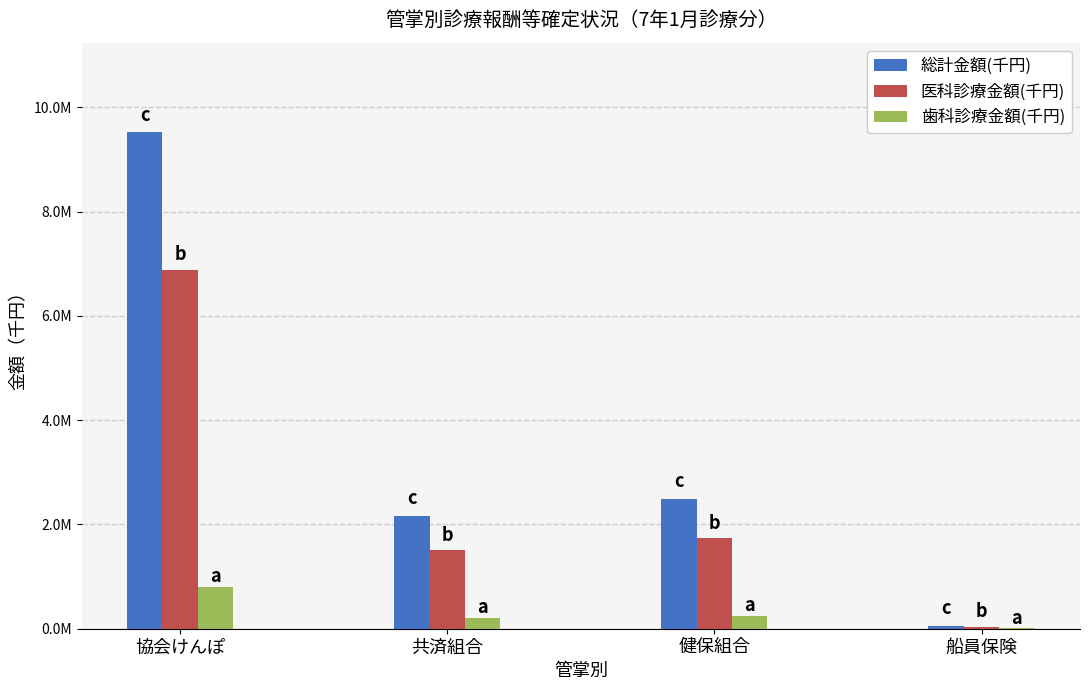

What is the sum of the 総計金額(千円) values at 船員保険 and 協会けんぽ?

9585469.6